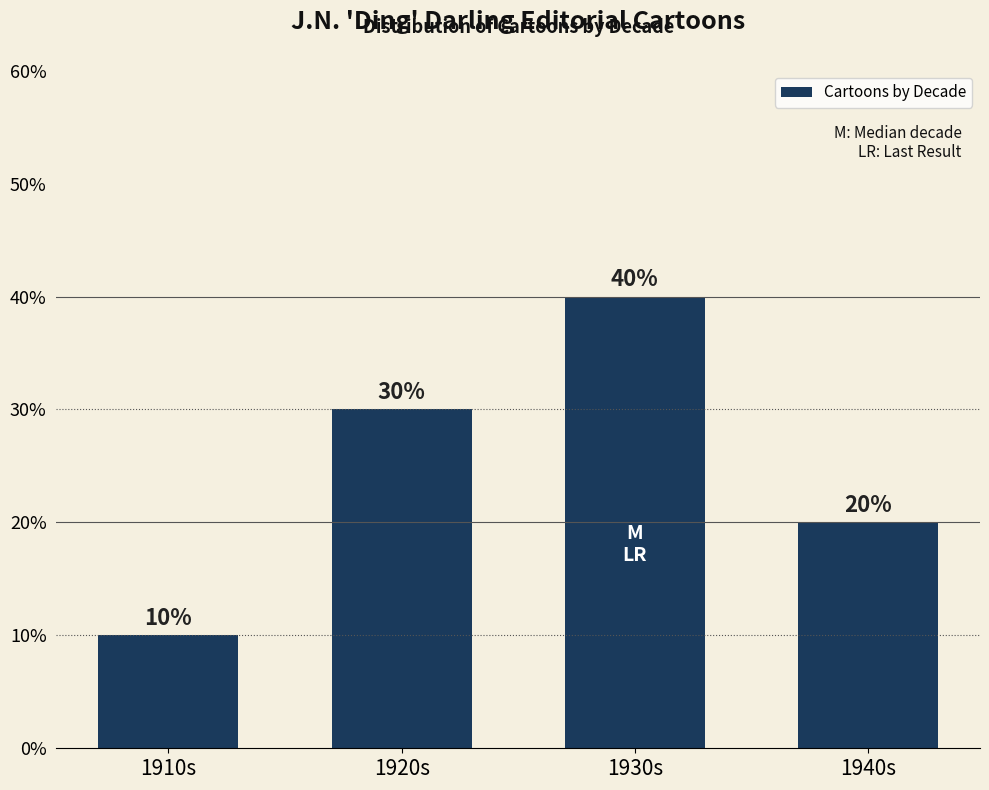

How many values are below 30?

2